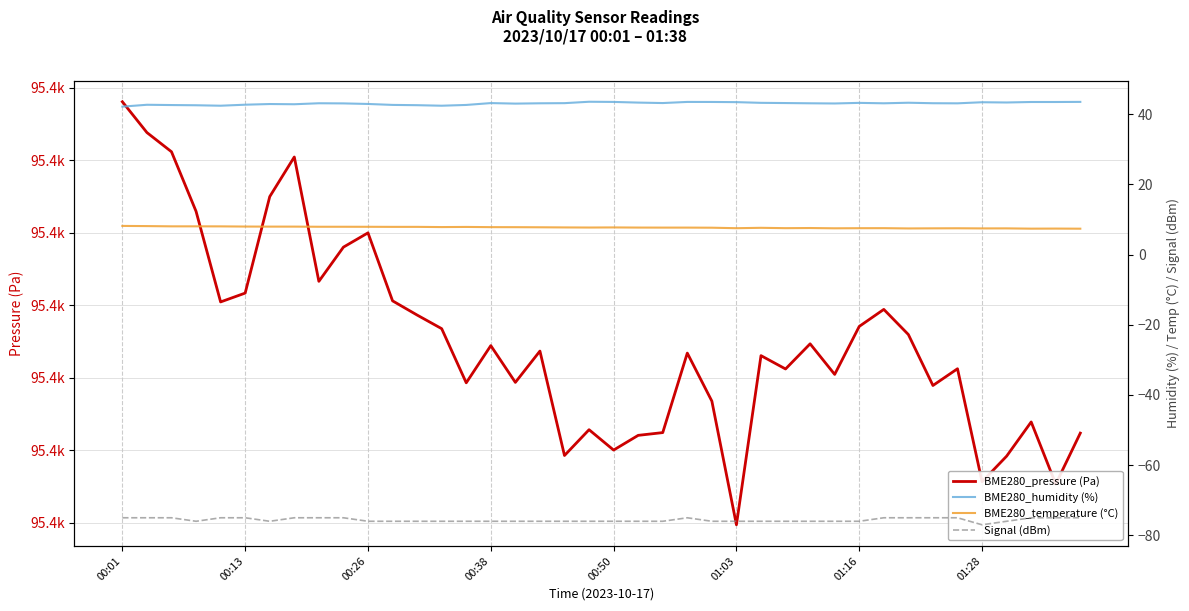

How many data points does each series have?

40